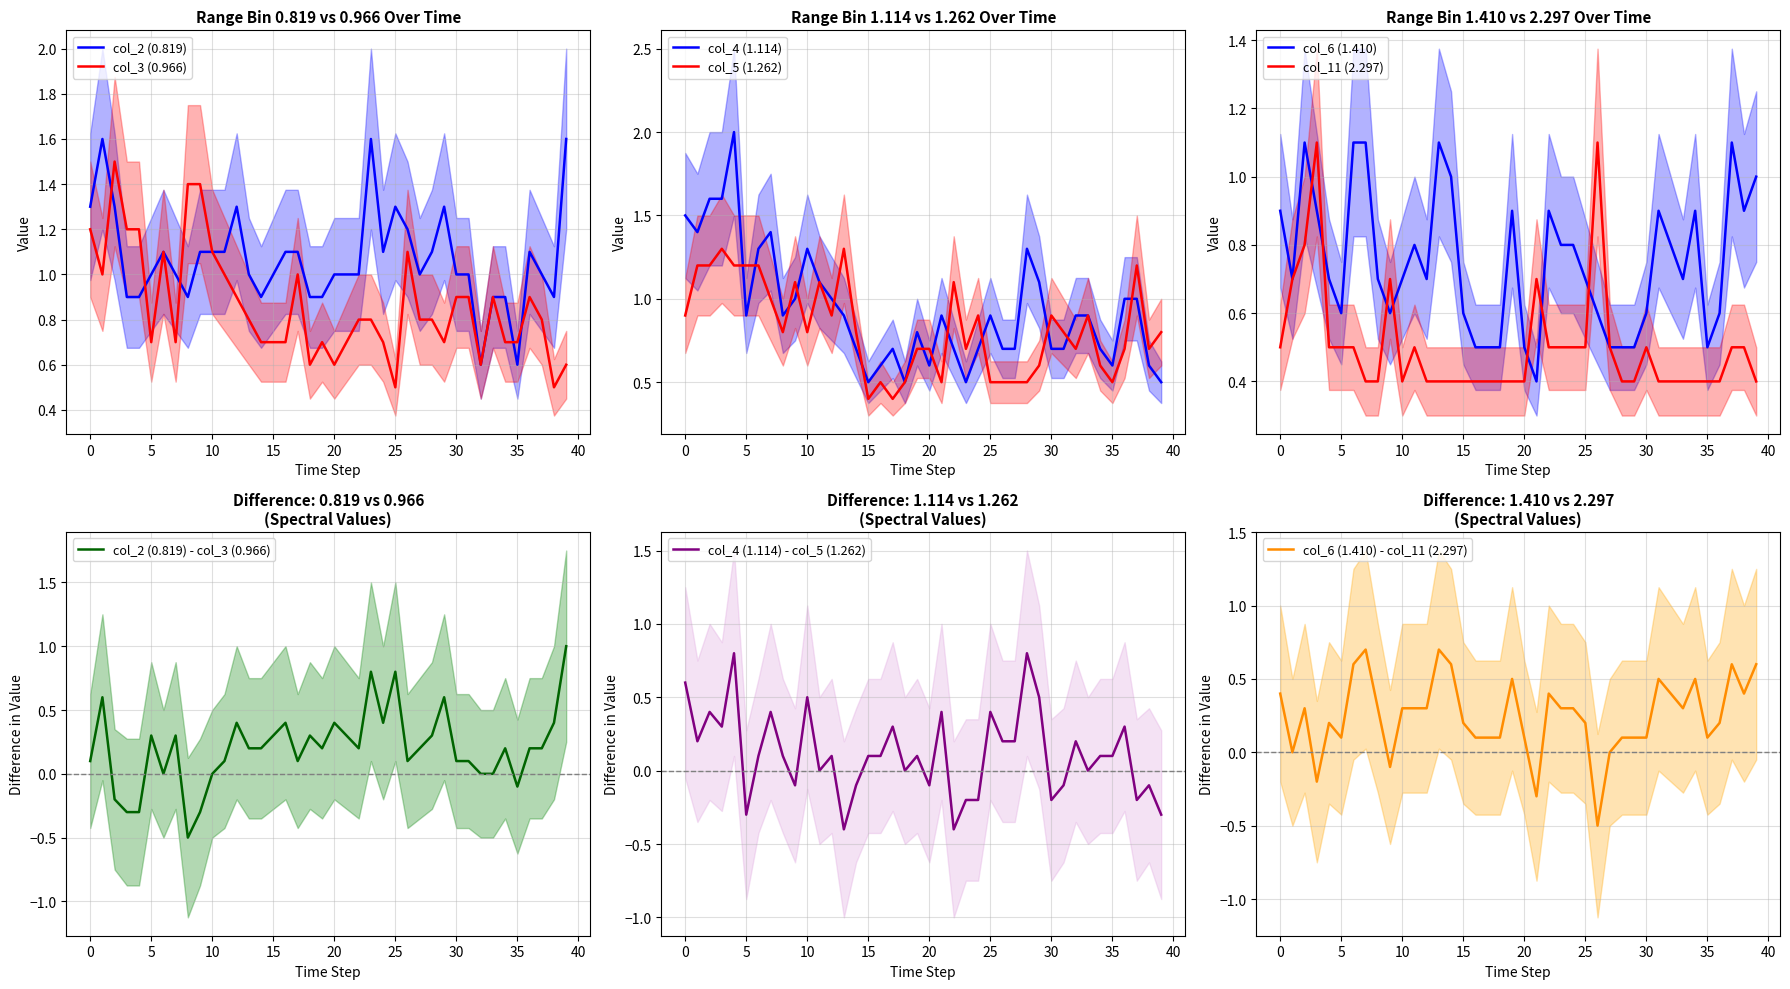

What is the highest value of the col_4 (1.114) series?

2.0